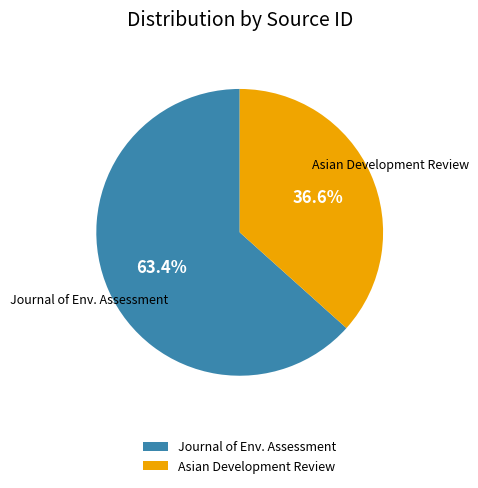

What is the ratio of the value at Journal of Env. Assessment to the value at Asian Development Review?

1.7